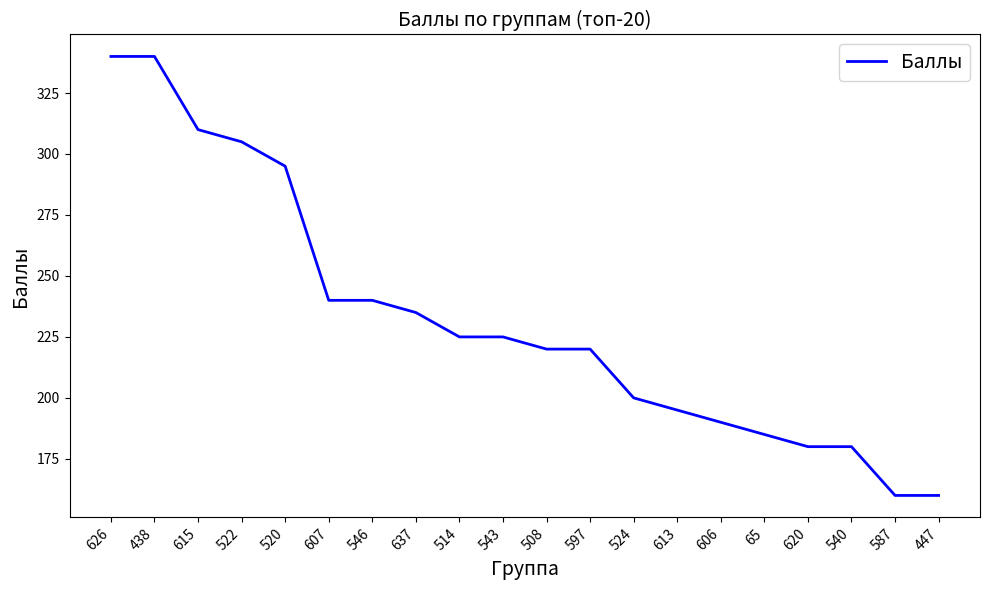

What is the greatest value displayed?

340